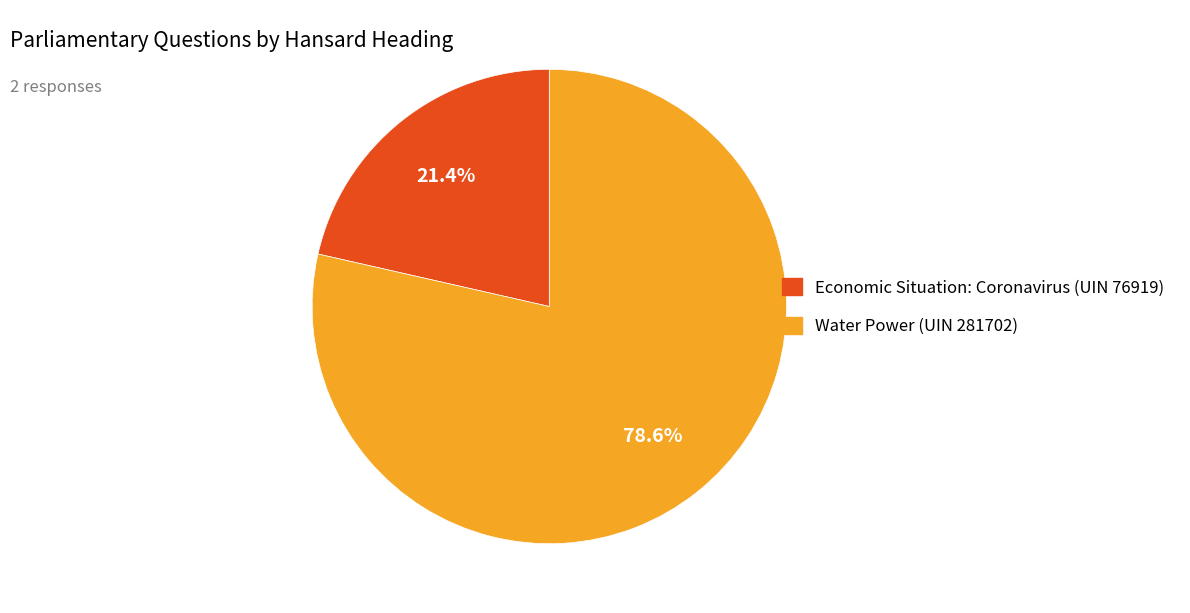

Is there any slice that represents more than half of the pie?

Yes